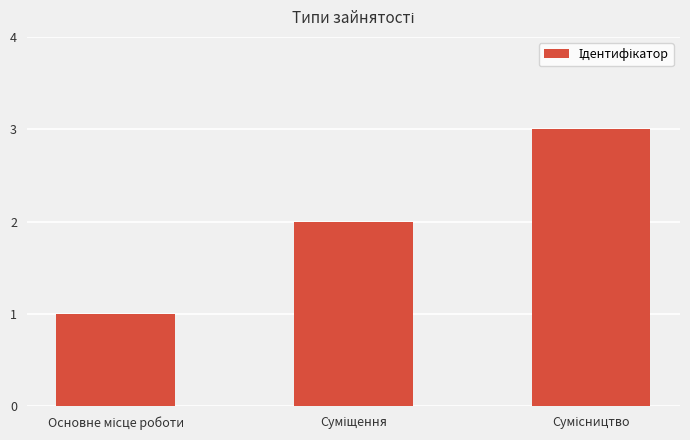

What is the greatest value displayed?

3